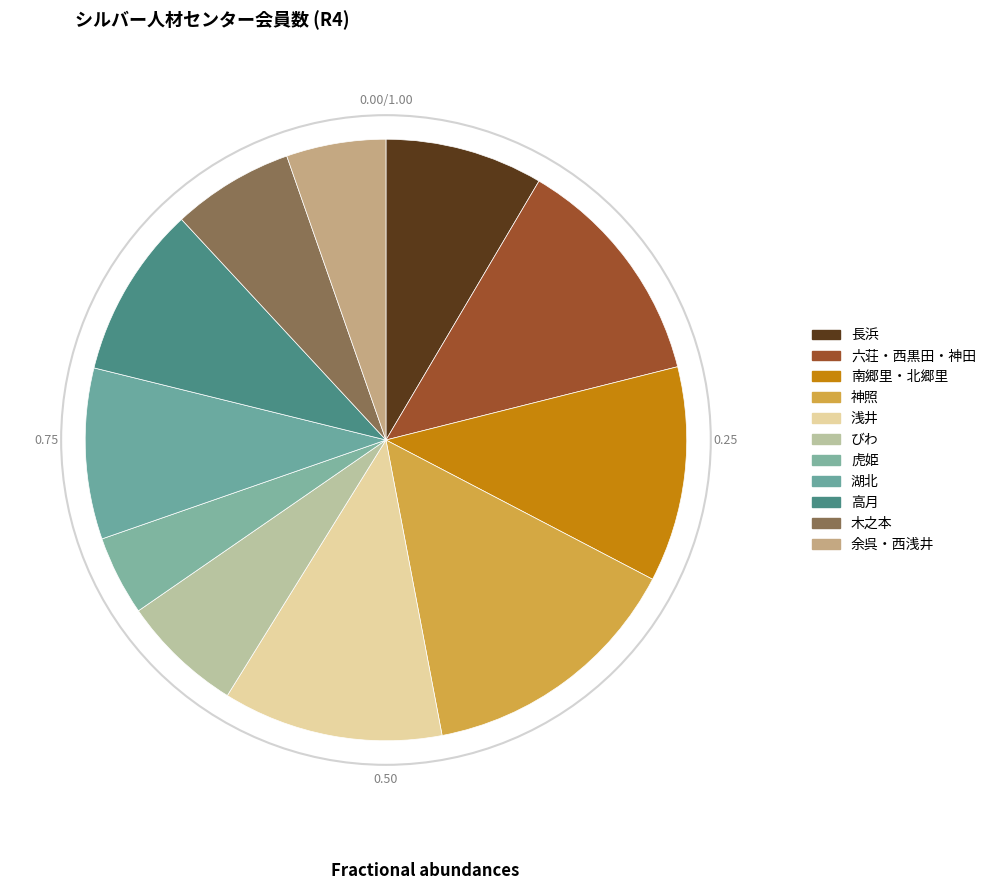

What is the ratio of the value at 湖北 to the value at 南郷里・北郷里?

0.8